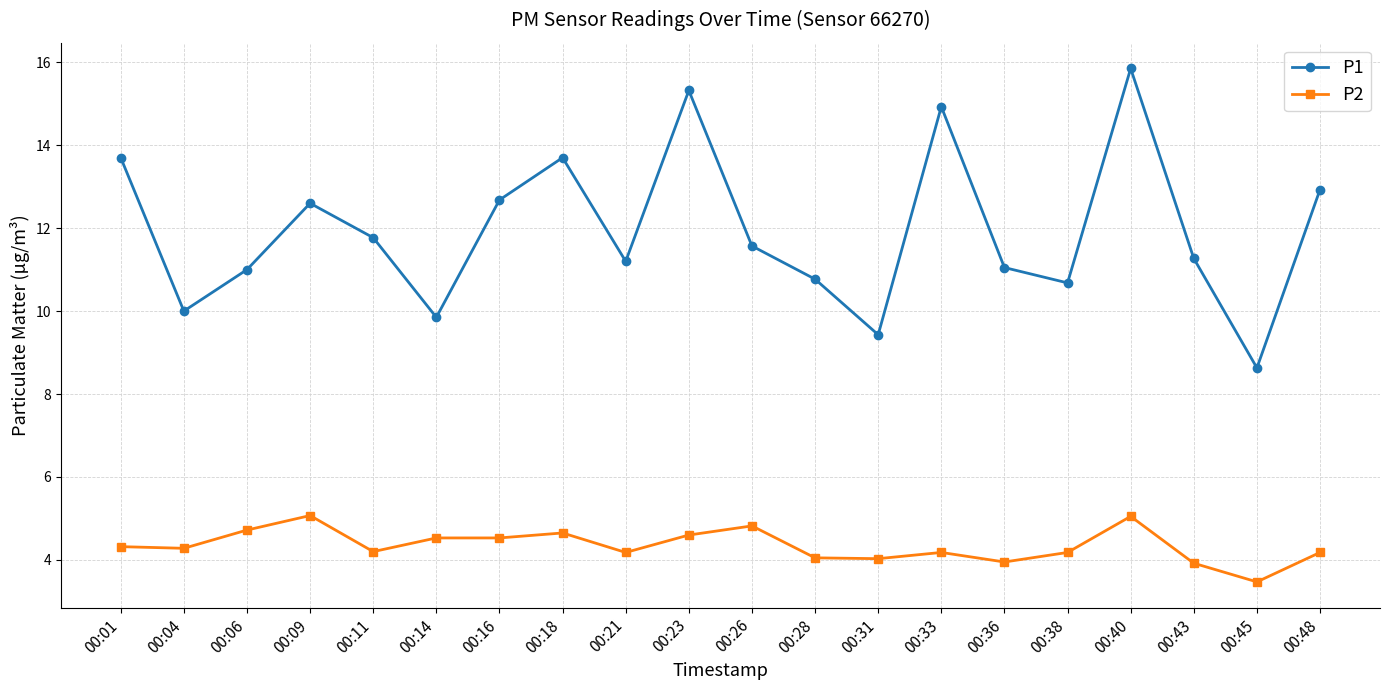

How many data points does each series have?

20